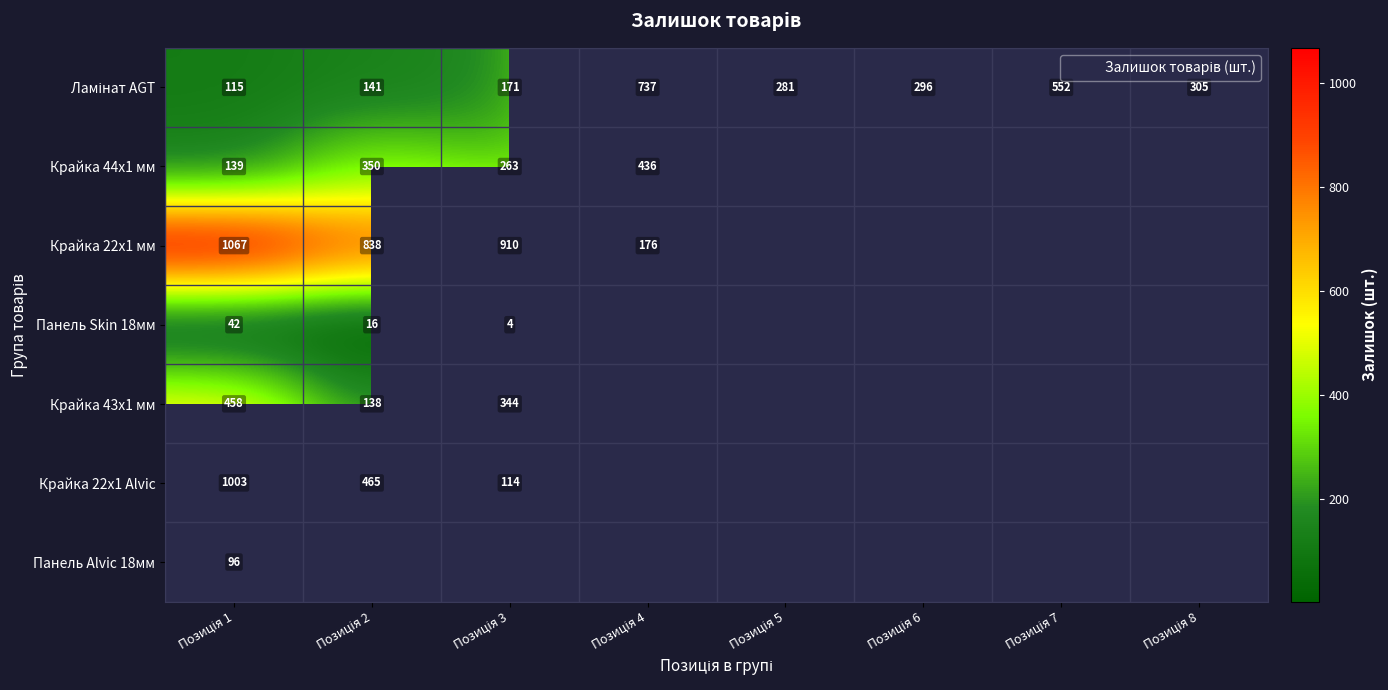

What is the lowest value of the Крайка 22x1 мм series?

176.0